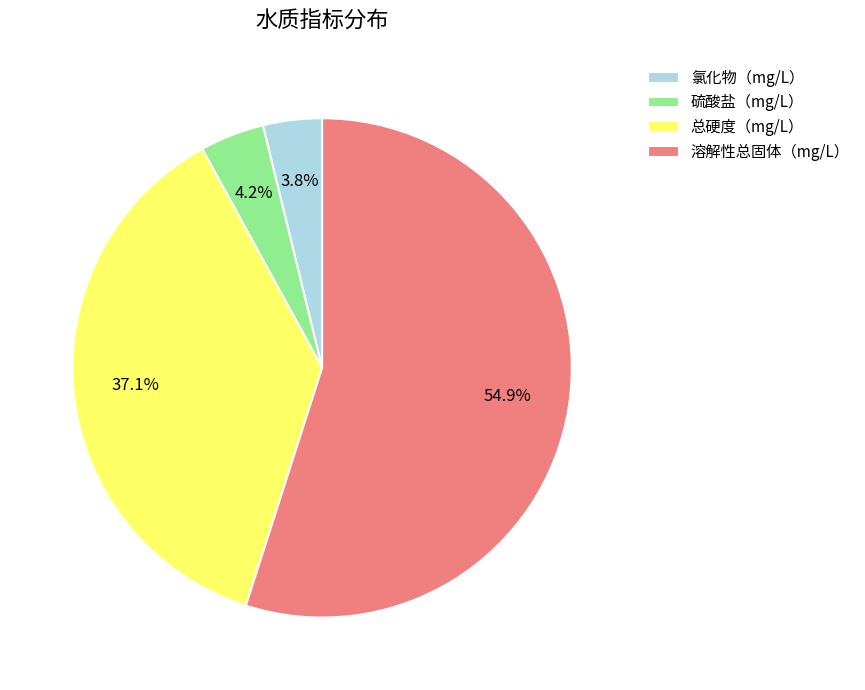

Between 氯化物（mg/L） and 总硬度（mg/L）, which is larger?

总硬度（mg/L）